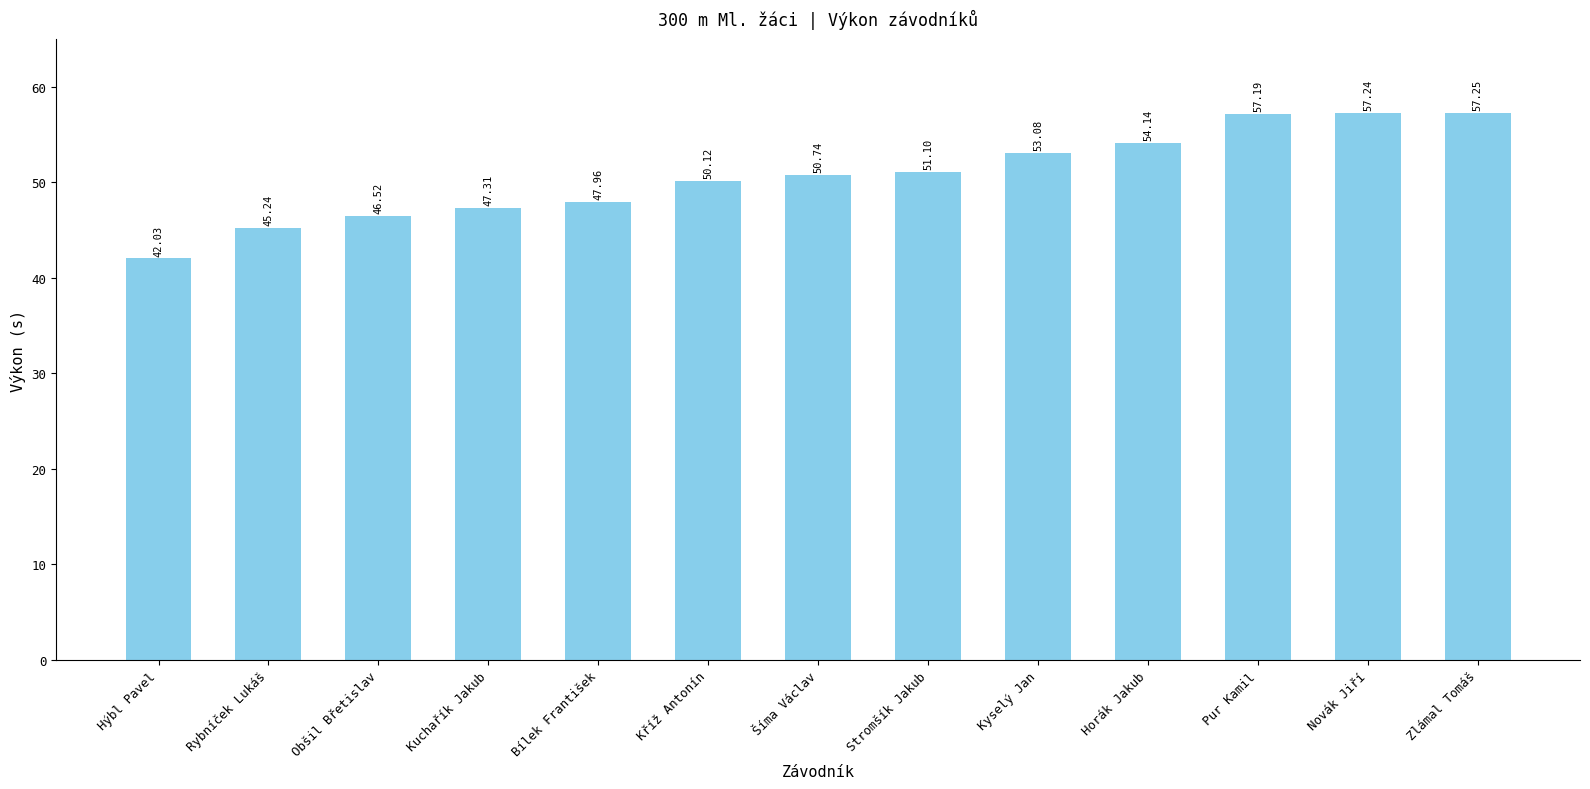

How many bars are there in total?

13